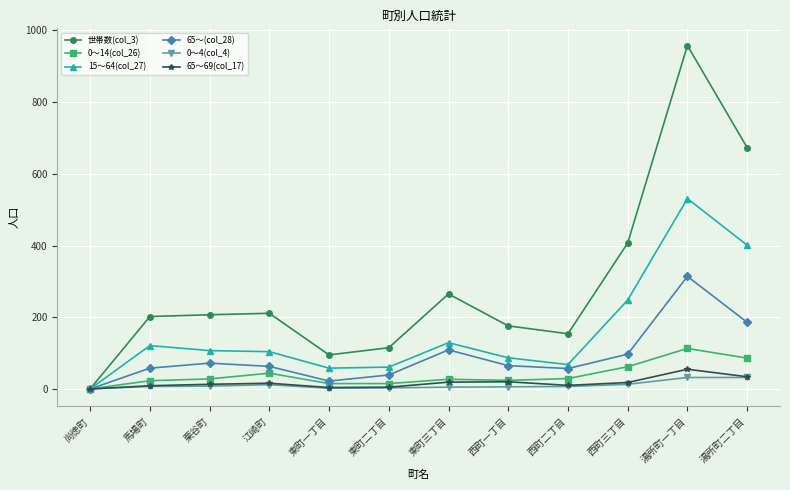

True or false: 65～(col_28) has a value of 65 at 西町一丁目.

True